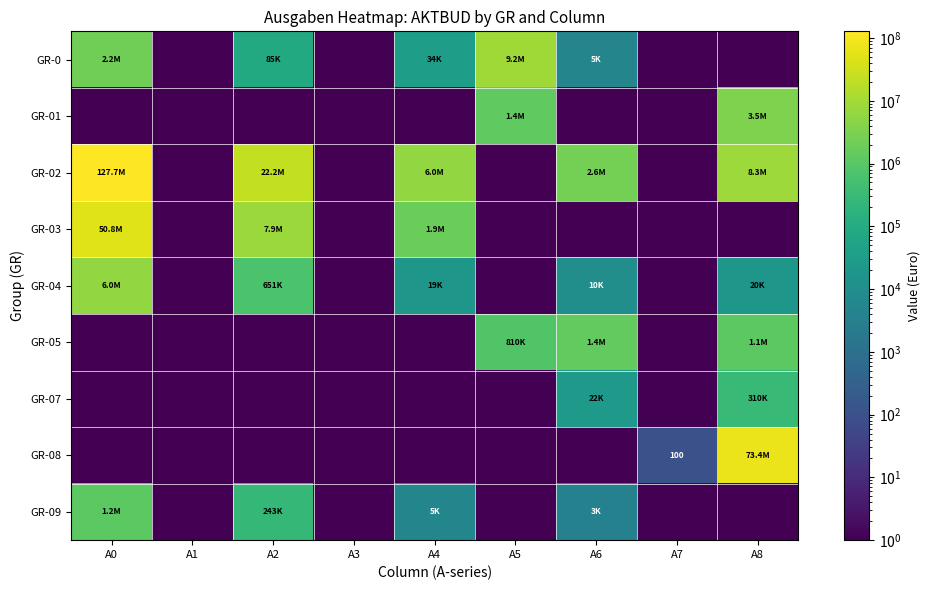

Is it true that GR-08 equals 57.7 at A7?

False